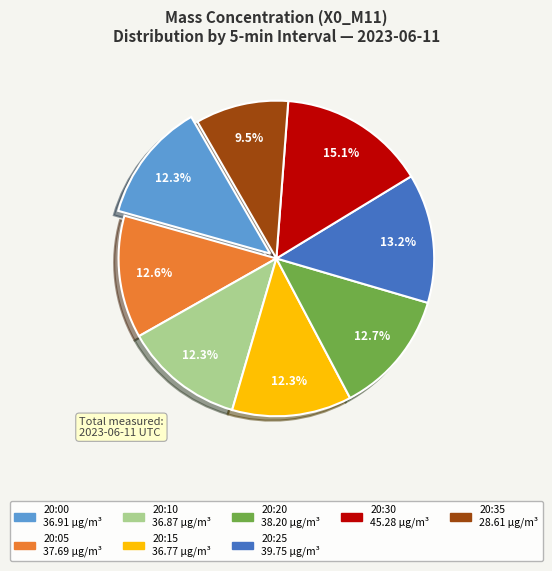

Is there any slice that represents more than half of the pie?

No